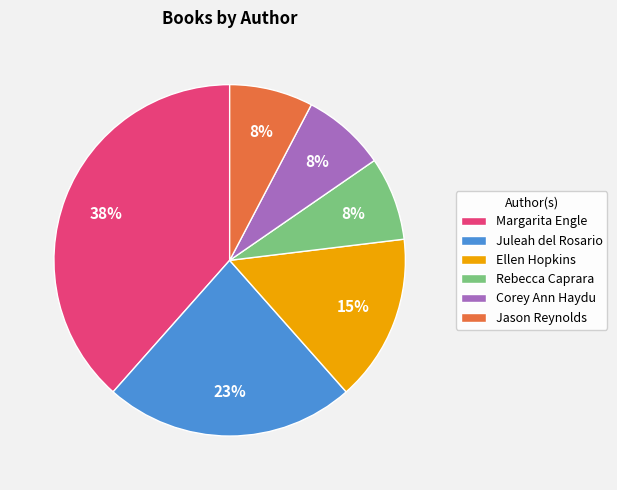

What is the ratio of the value at Juleah del Rosario to the value at Margarita Engle?

0.6